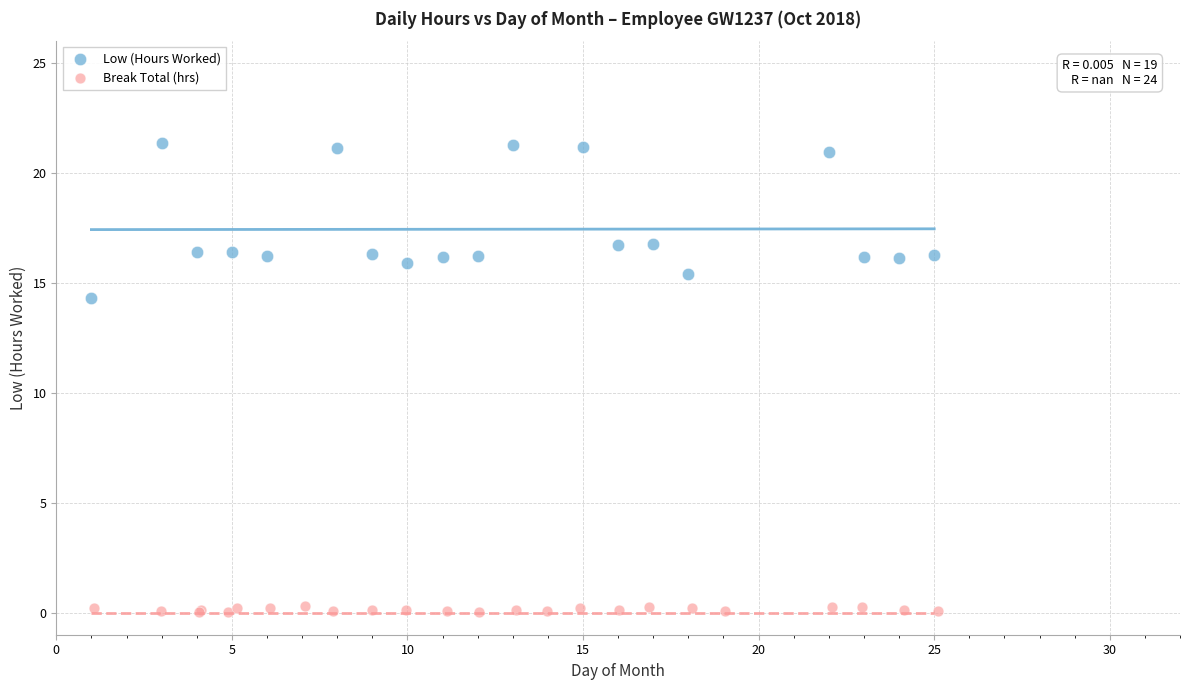

Which series has the largest Y range (max minus min)?

Low (Hours Worked)